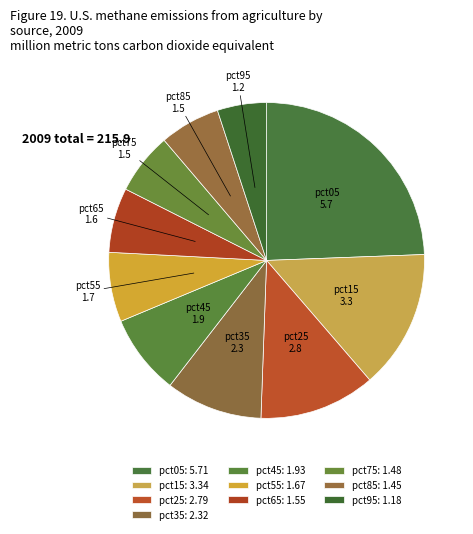

How many segments does this pie chart have?

10